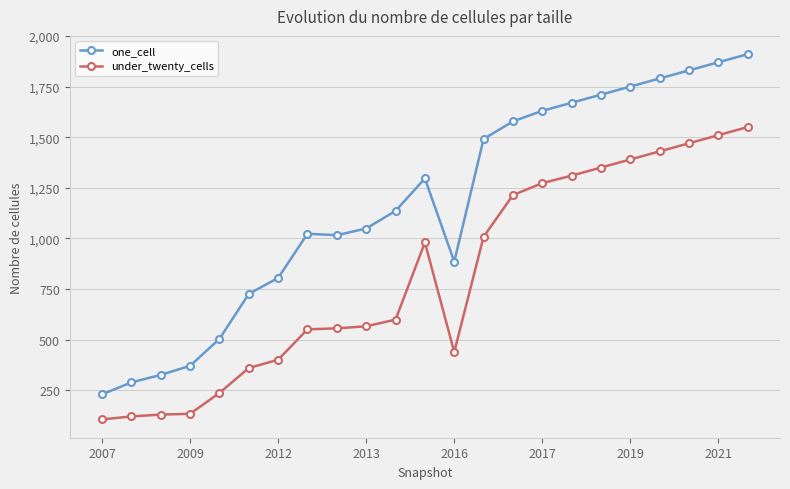

List the series in order of their peak value, lowest first.

under_twenty_cells, one_cell